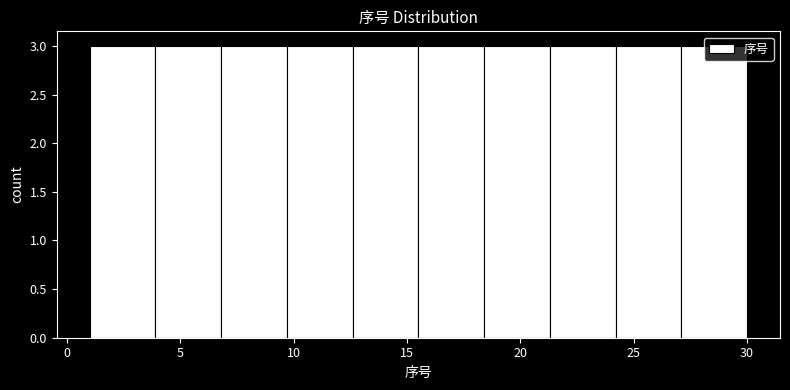

Reading left to right, list every bar in this chart as the range it spans on the x-axis followed by its height. Neither the bar edges nor the heights are printed on the chart, so give them approximately, as read against the axes.

1.0 to 3.9: 3
3.9 to 6.8: 3
6.8 to 9.7: 3
9.7 to 12.6: 3
12.6 to 15.5: 3
15.5 to 18.4: 3
18.4 to 21.3: 3
21.3 to 24.2: 3
24.2 to 27.1: 3
27.1 to 30.0: 3